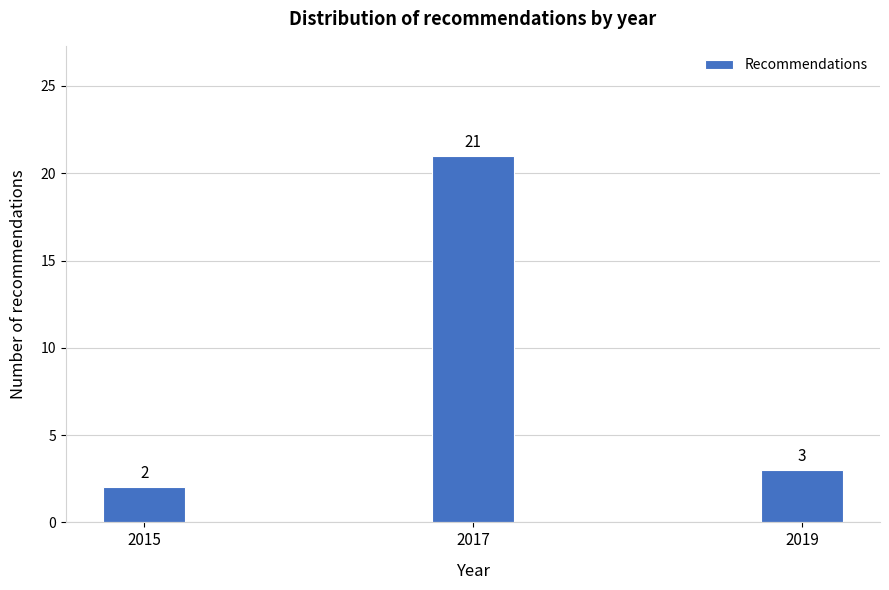

Reading left to right, what are all the values shown in this chart?

2015=2	2017=21	2019=3